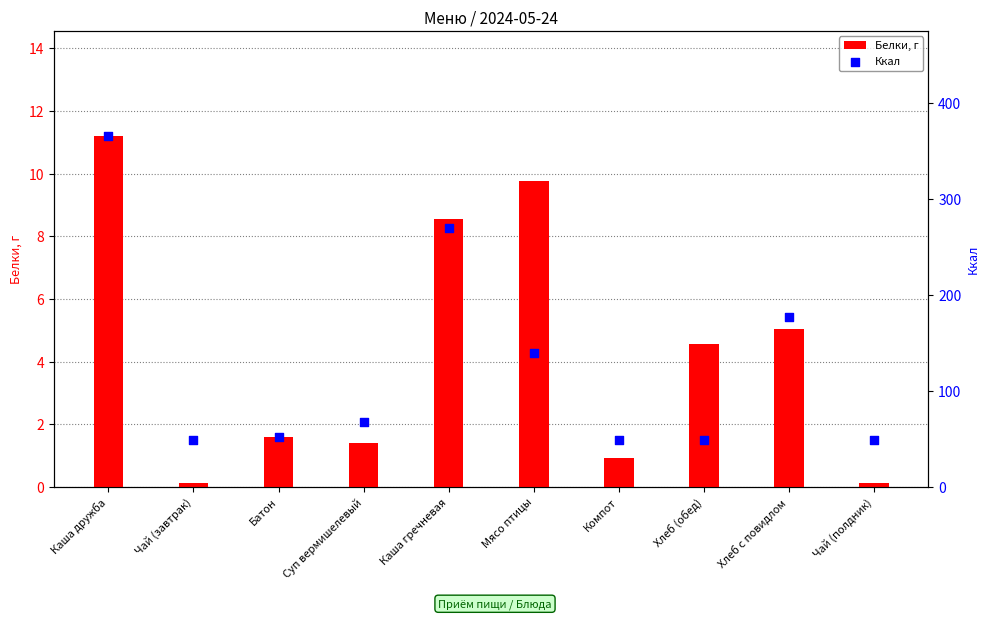

Is the value of Ккал at Чай (завтрак) greater than the value of Белки, г at Чай (полдник)?

Yes